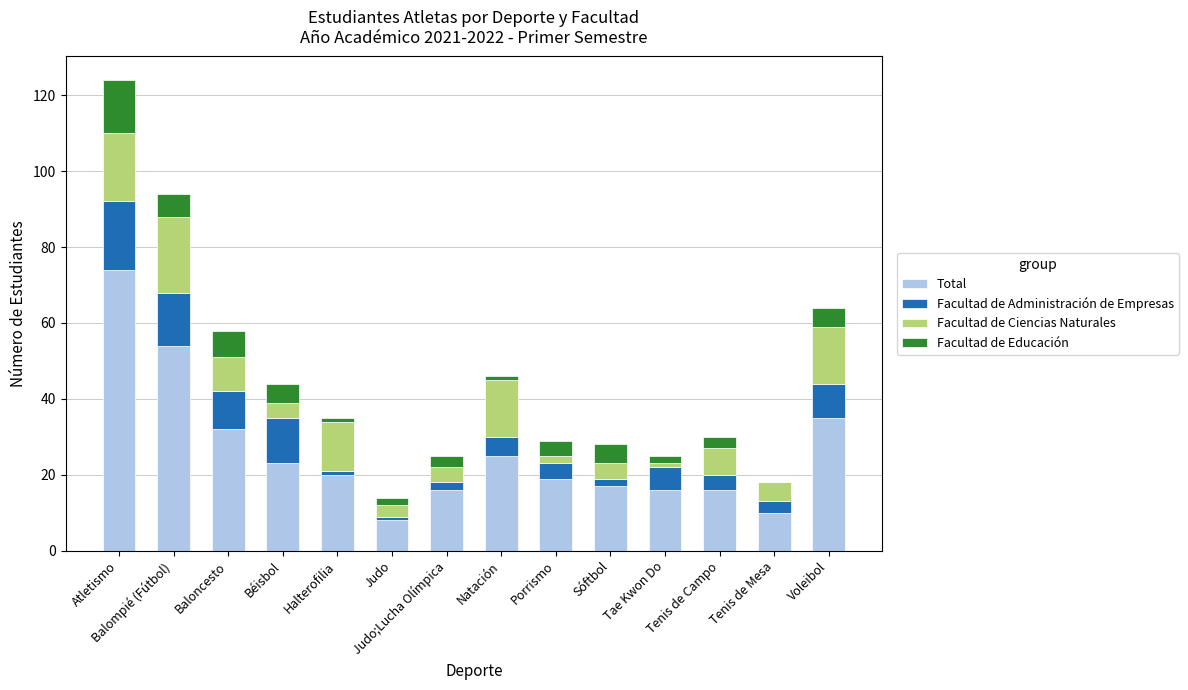

What are all the series names shown in the legend?

Total, Facultad de Administración de Empresas, Facultad de Ciencias Naturales, Facultad de Educación